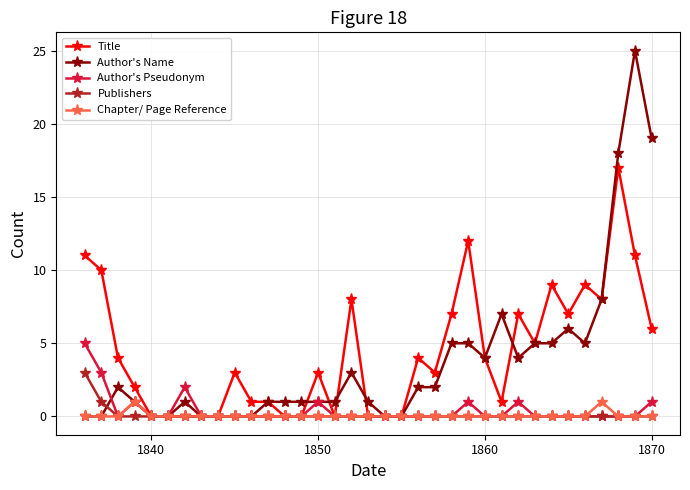

Reading left to right, extract all data points from this chart.

Title: 11	10	4	2	0	0	0	0	0	3	1	1	0	0	3	0	8	0	0	0	4	3	7	12	4	1	7	5	9	7	9	8	17	11	6
Author's Name: 0	0	2	1	0	0	1	0	0	0	0	1	1	1	1	1	3	1	0	0	2	2	5	5	4	7	4	5	5	6	5	8	18	25	19
Author's Pseudonym: 5	3	0	1	0	0	2	0	0	0	0	0	0	0	1	0	0	0	0	0	0	0	0	1	0	0	1	0	0	0	0	0	0	0	1
Publishers: 3	1	0	0	0	0	0	0	0	0	0	0	0	0	0	0	0	0	0	0	0	0	0	0	0	0	0	0	0	0	0	0	0	0	0
Chapter/ Page Reference: 0	0	0	1	0	0	0	0	0	0	0	0	0	0	0	0	0	0	0	0	0	0	0	0	0	0	0	0	0	0	0	1	0	0	0